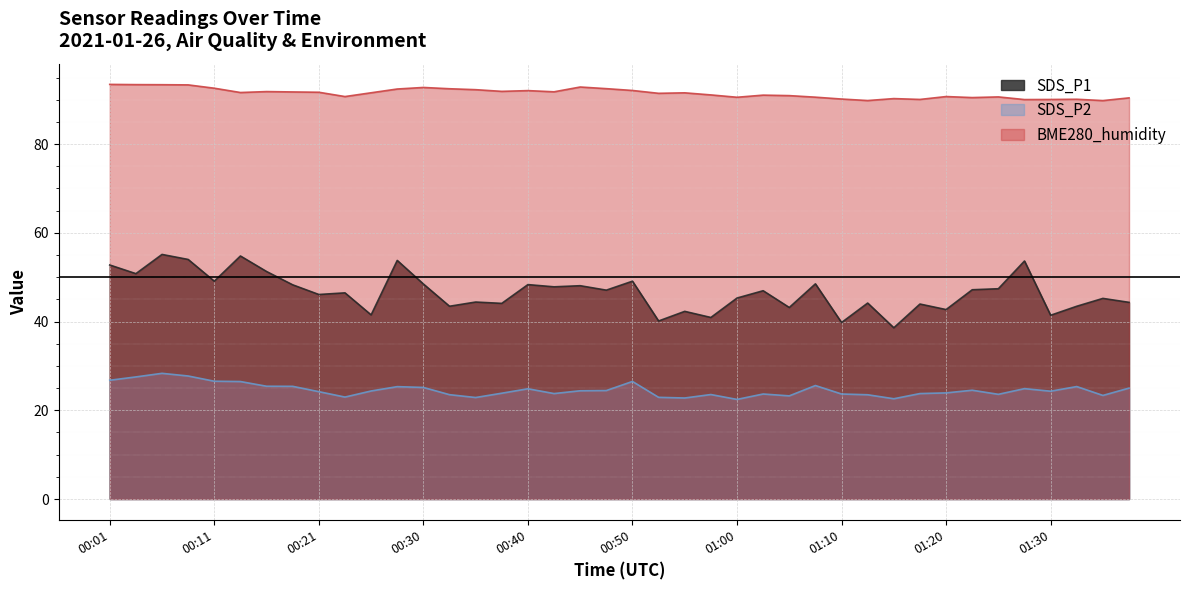

What is the label of the 10th point from the left?

00:23